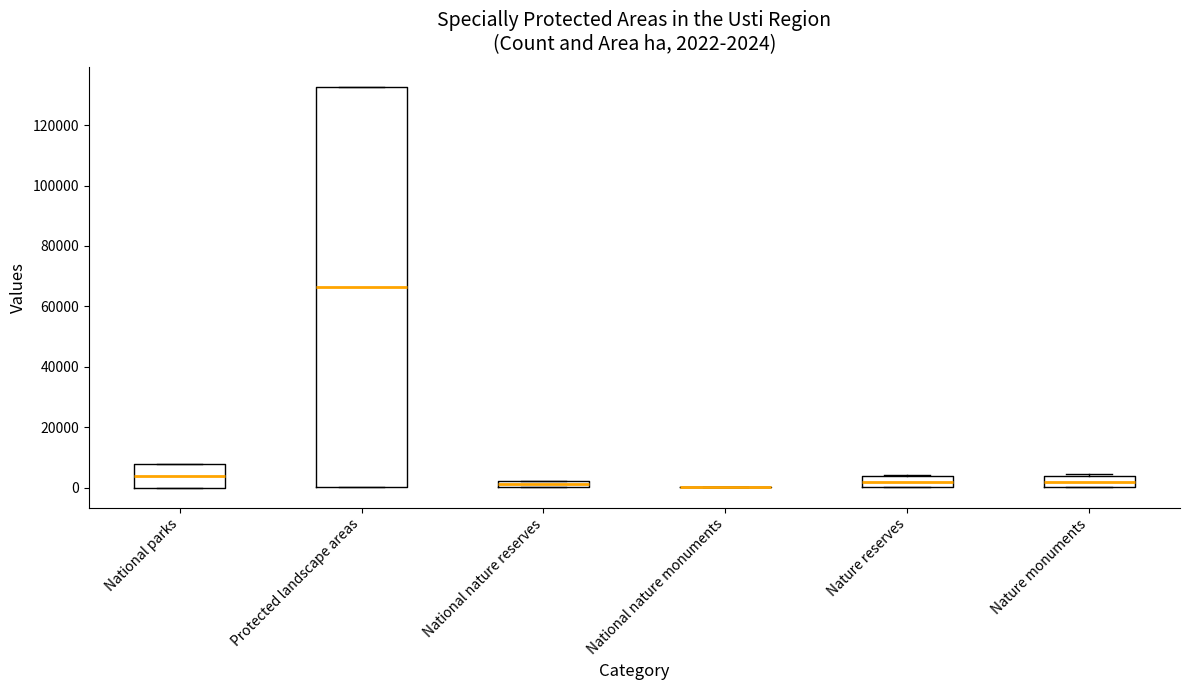

Which box is the tallest, from its lower edge to its upper edge?

Protected landscape areas